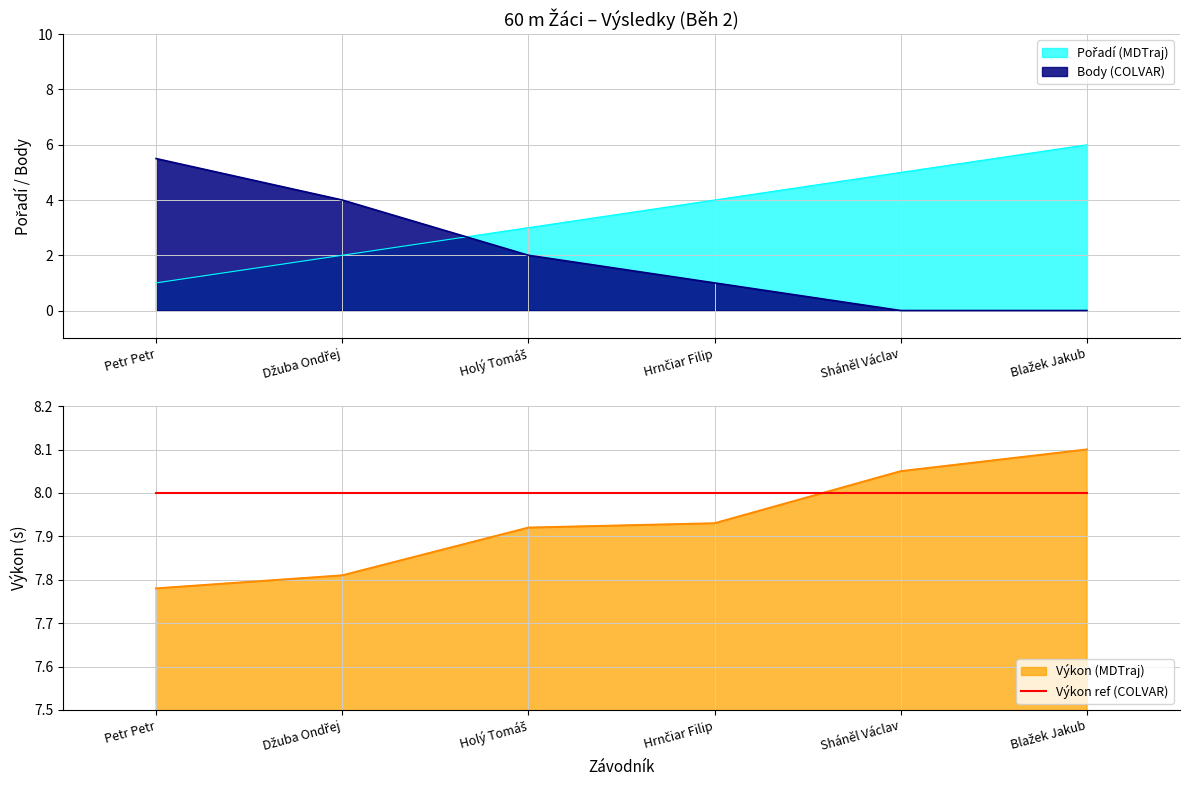

Rank the series by their maximum value, from lowest to highest.

Body, Pořadí, Výkon